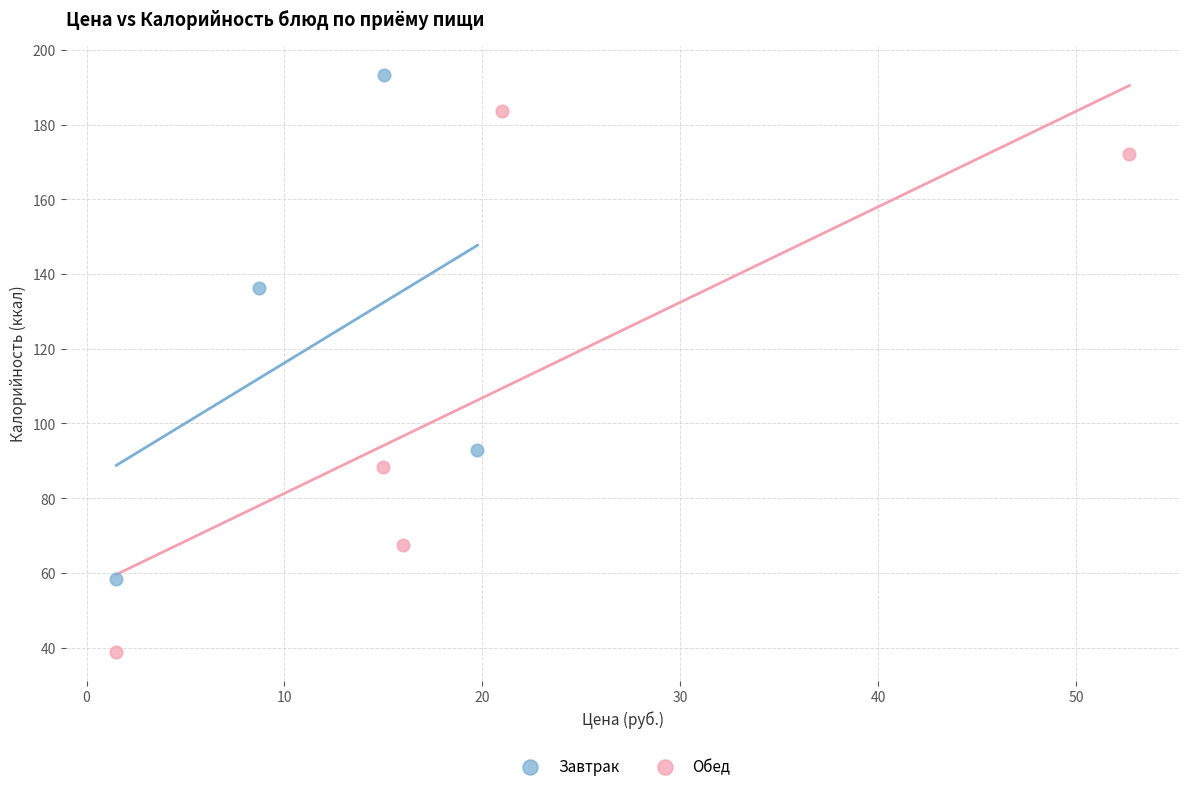

Which series reaches the minimum Y coordinate?

Обед